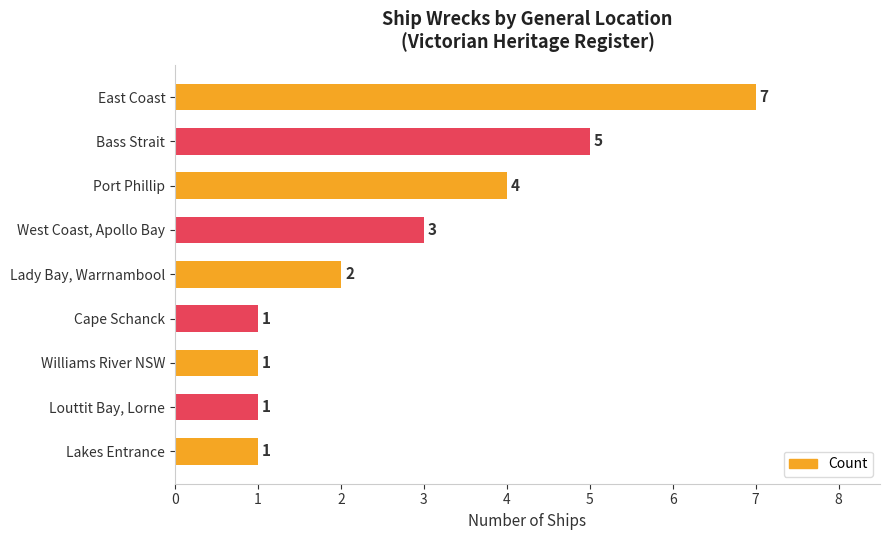

At which category does the chart reach its peak across all series?

East Coast